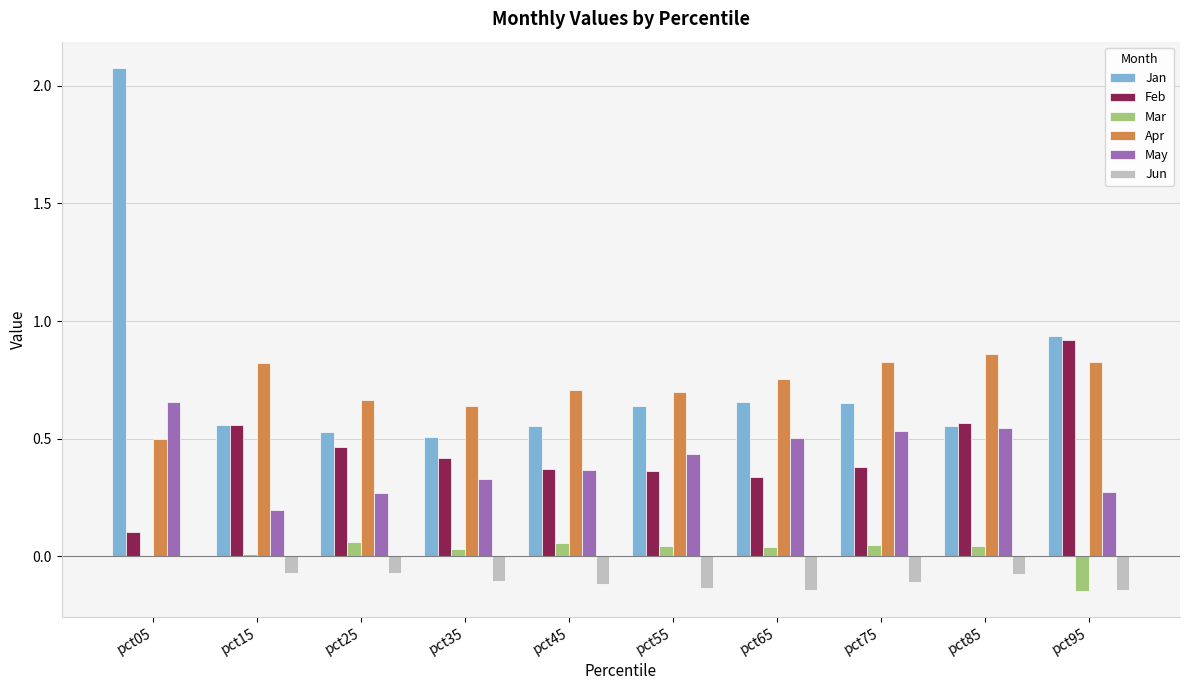

Is it true that May equals 0.5 at pct65?

True